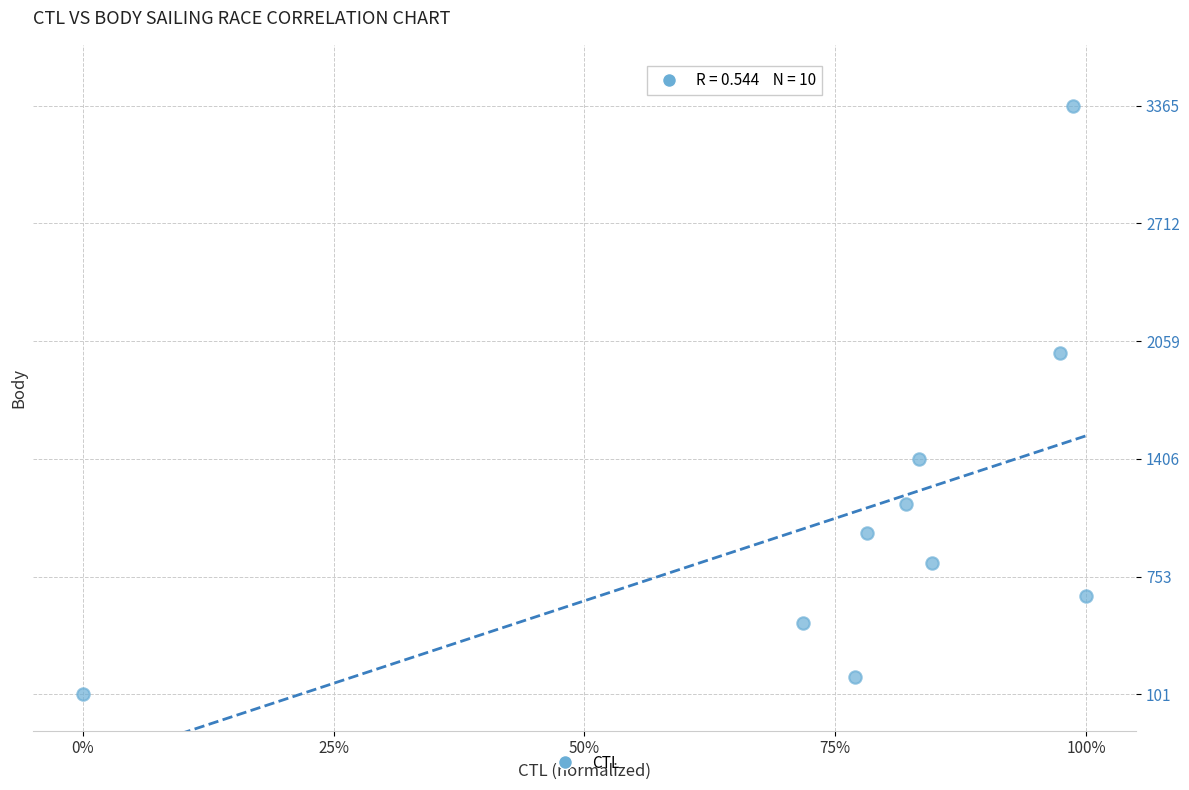

What Y value in the scatter plot is closest to 1733?

1996